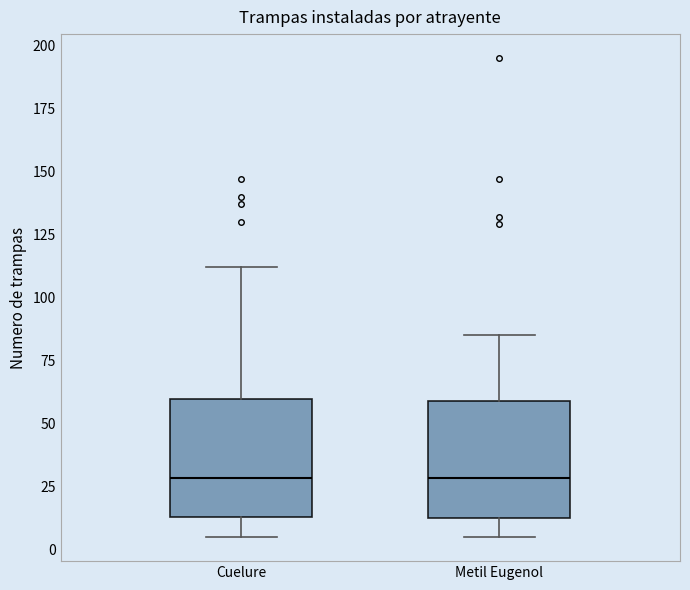

Where does the median line of the box for Metil Eugenol sit on the y-axis? The values are not printed on the chart, so give them approximately, as read against the axis.

30